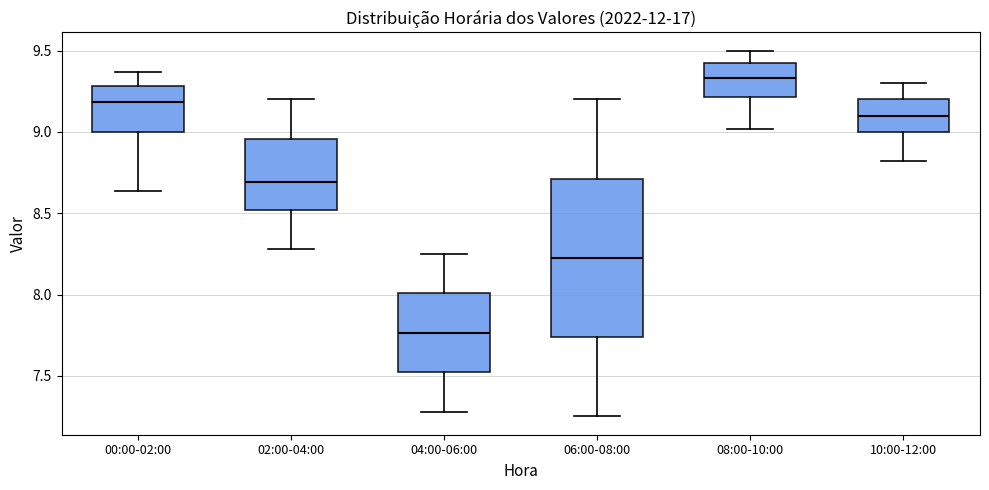

Where is the upper edge of the box for 04:00-06:00 on the y-axis? The values are not printed on the chart, so give them approximately, as read against the axis.

8.00